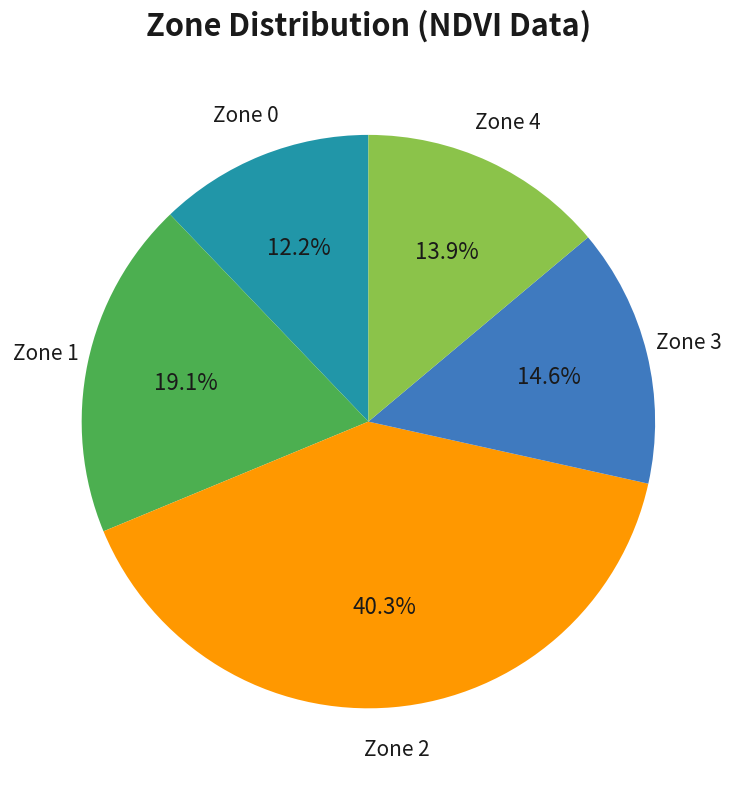

Does any single category account for the majority?

No